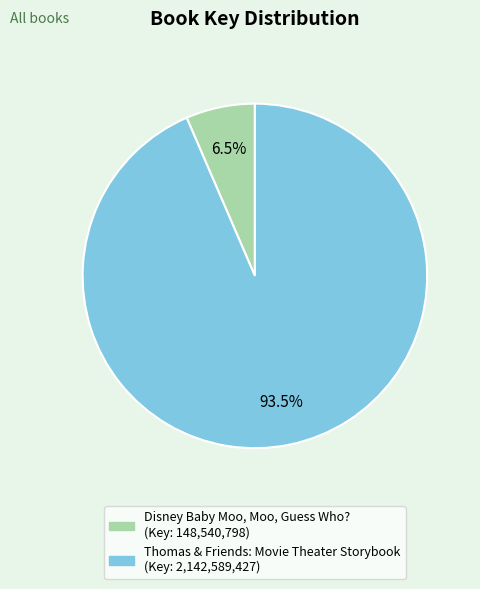

Does any single category account for the majority?

Yes